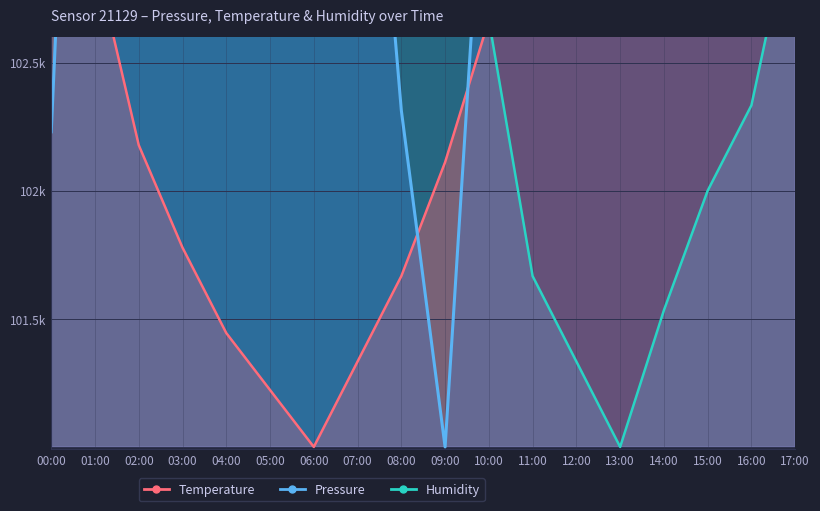

Which category has the highest value in the Humidity series?

02:00